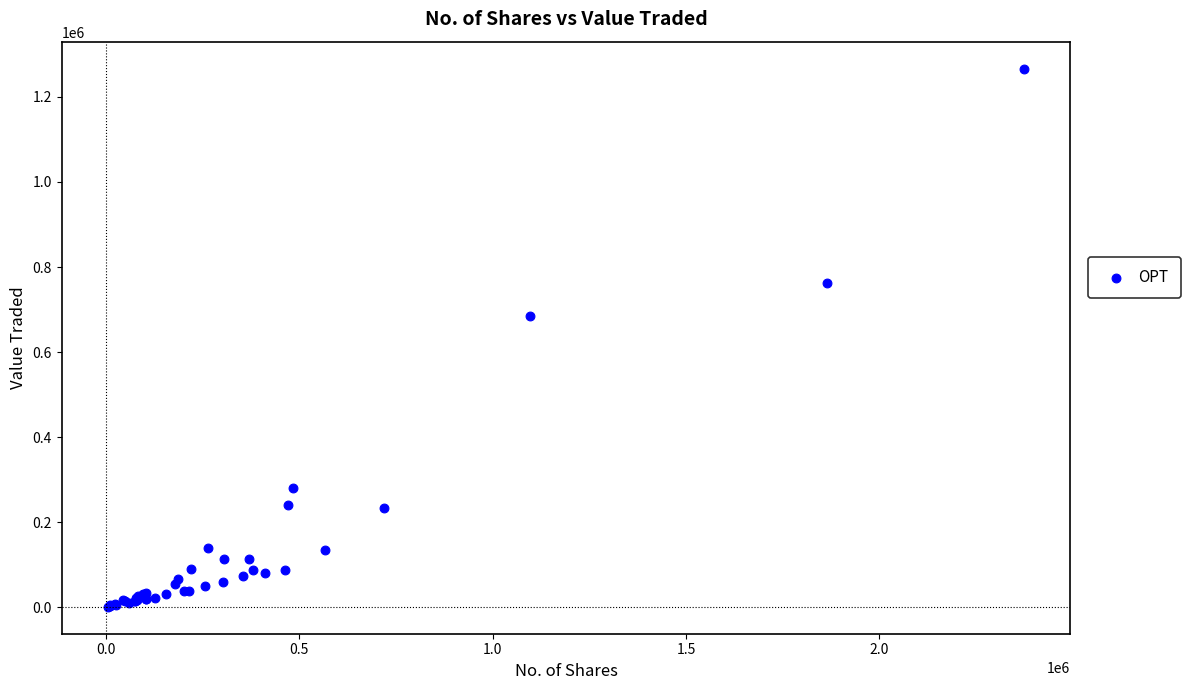

What Y value in the scatter plot is closest to 633816?

685473